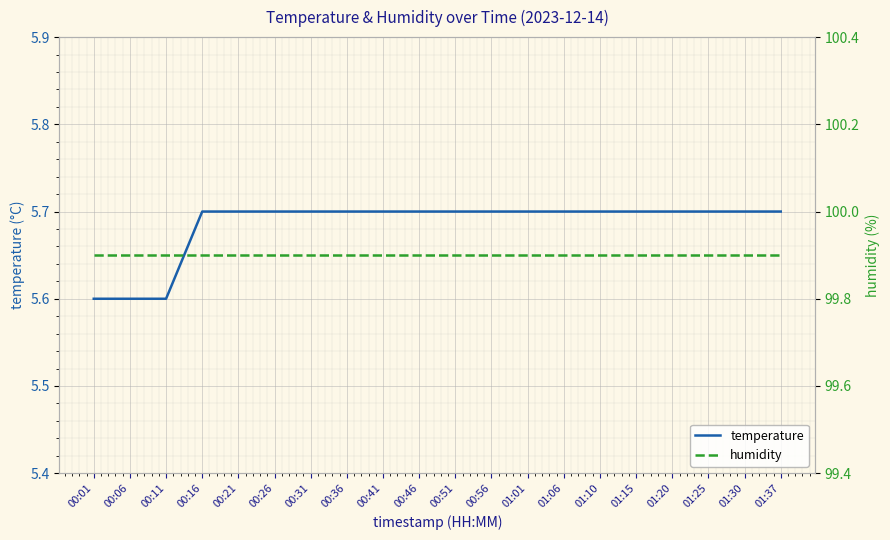

What position from the right is 01:15?

5